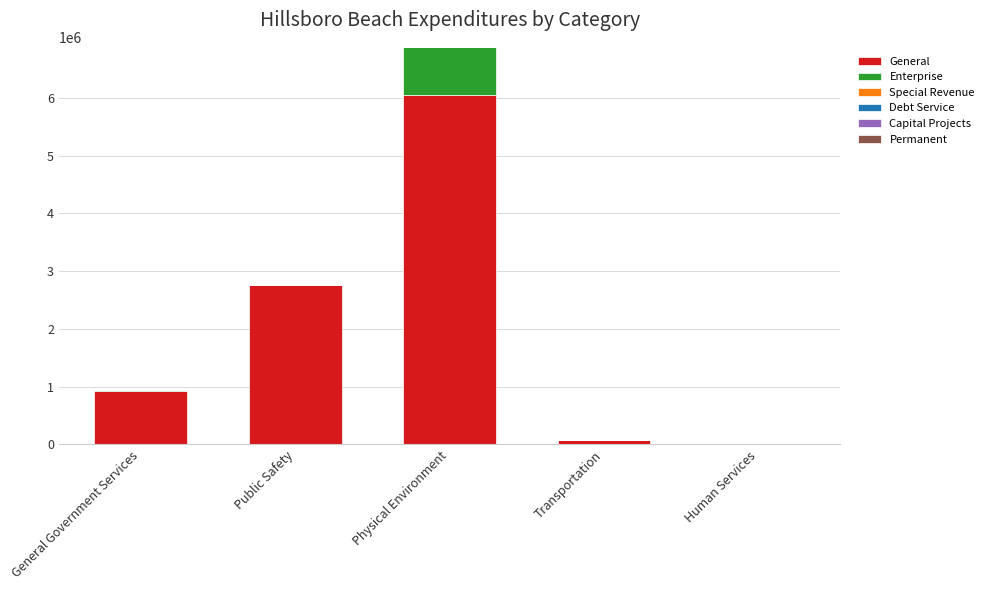

Reading left to right, list the values for the General series.

General Government Services=919030	Public Safety=2754098	Physical Environment=6049332	Transportation=68163	Human Services=4250